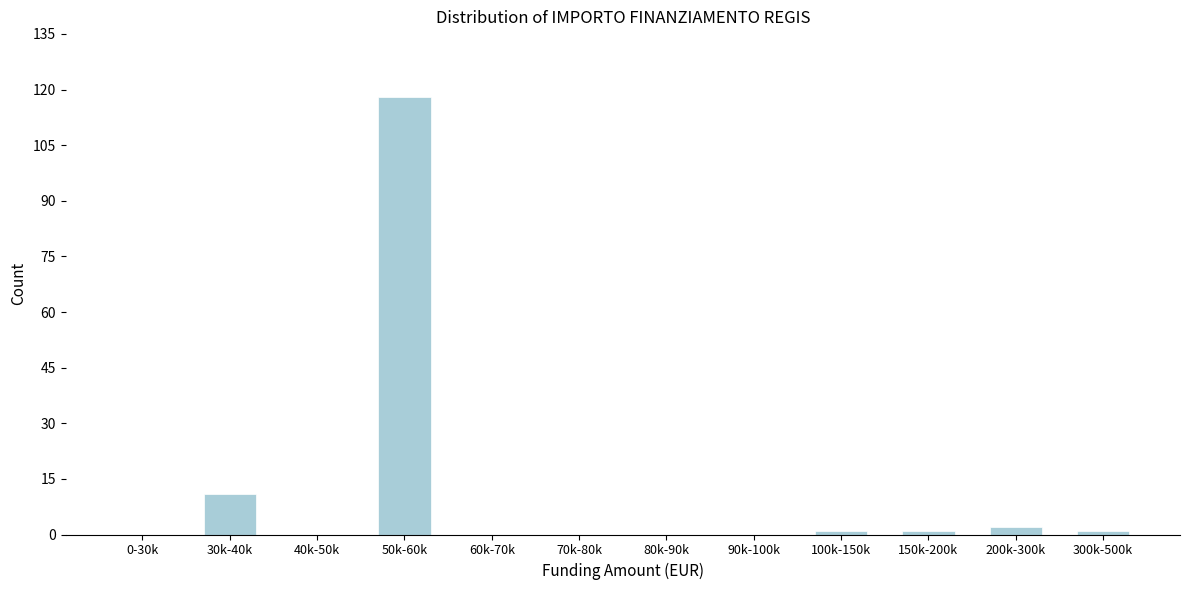

Reading left to right, extract all data points from this chart.

0-30k=0	30k-40k=11	40k-50k=0	50k-60k=118	60k-70k=0	70k-80k=0	80k-90k=0	90k-100k=0	100k-150k=1	150k-200k=1	200k-300k=2	300k-500k=1